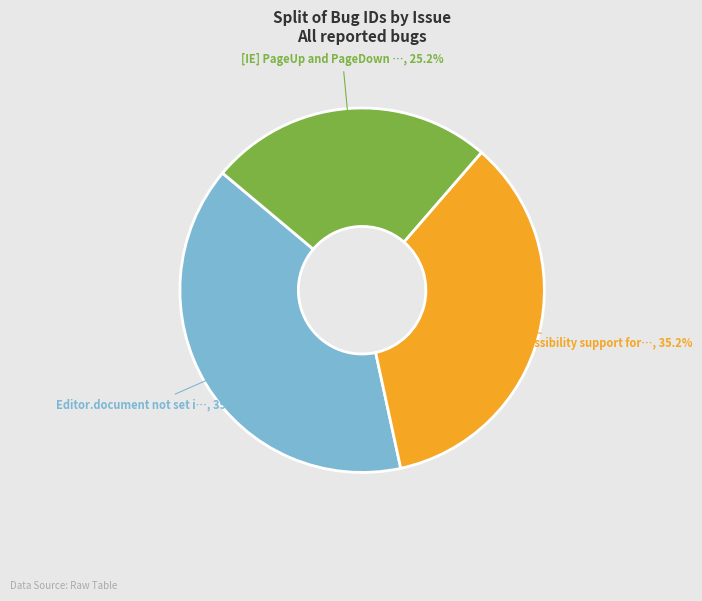

Does any single category account for the majority?

No